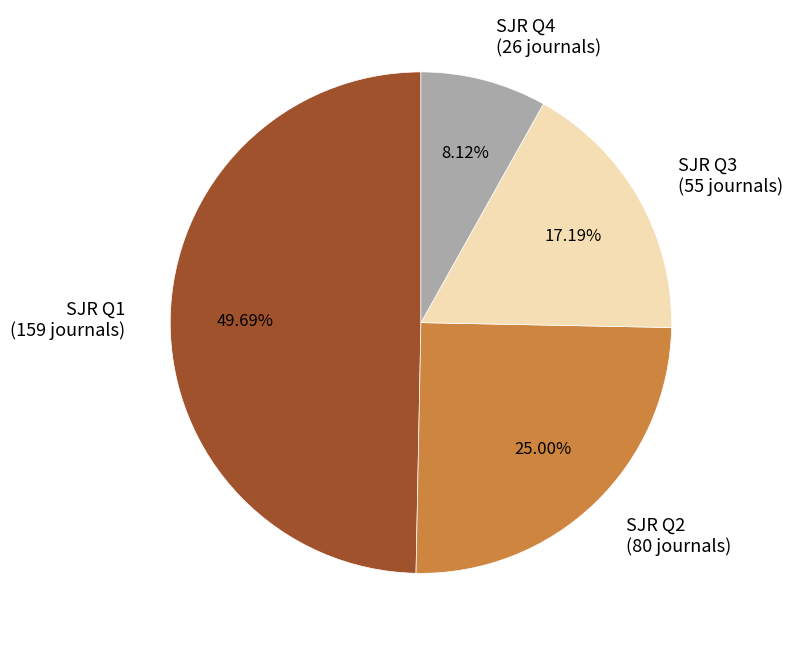

Which has a higher value, SJR Q4 (26 journals) or SJR Q2 (80 journals)?

SJR Q2 (80 journals)